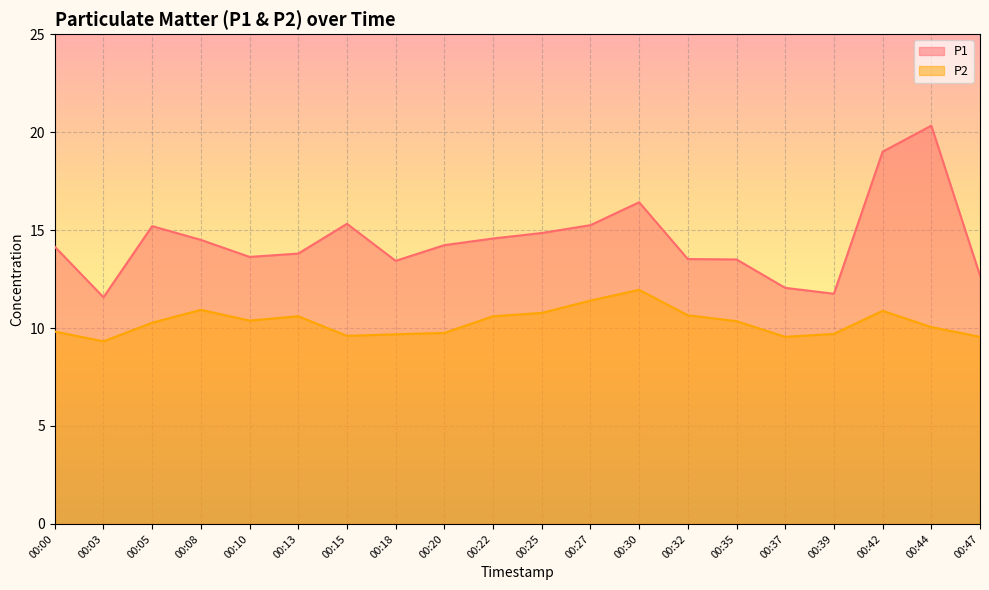

Rank the categories by P1 value from highest to lowest.

00:44, 00:42, 00:30, 00:15, 00:27, 00:05, 00:25, 00:22, 00:08, 00:20, 00:00, 00:13, 00:10, 00:32, 00:35, 00:18, 00:47, 00:37, 00:39, 00:03